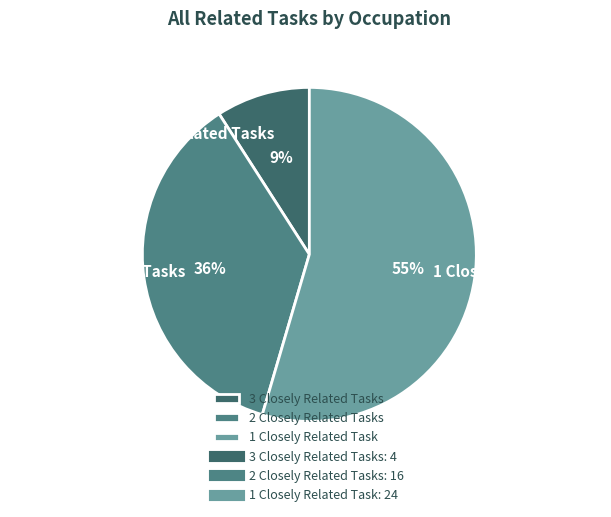

The 3 Closely Related Tasks slice represents 23% of the pie. True or false?

False